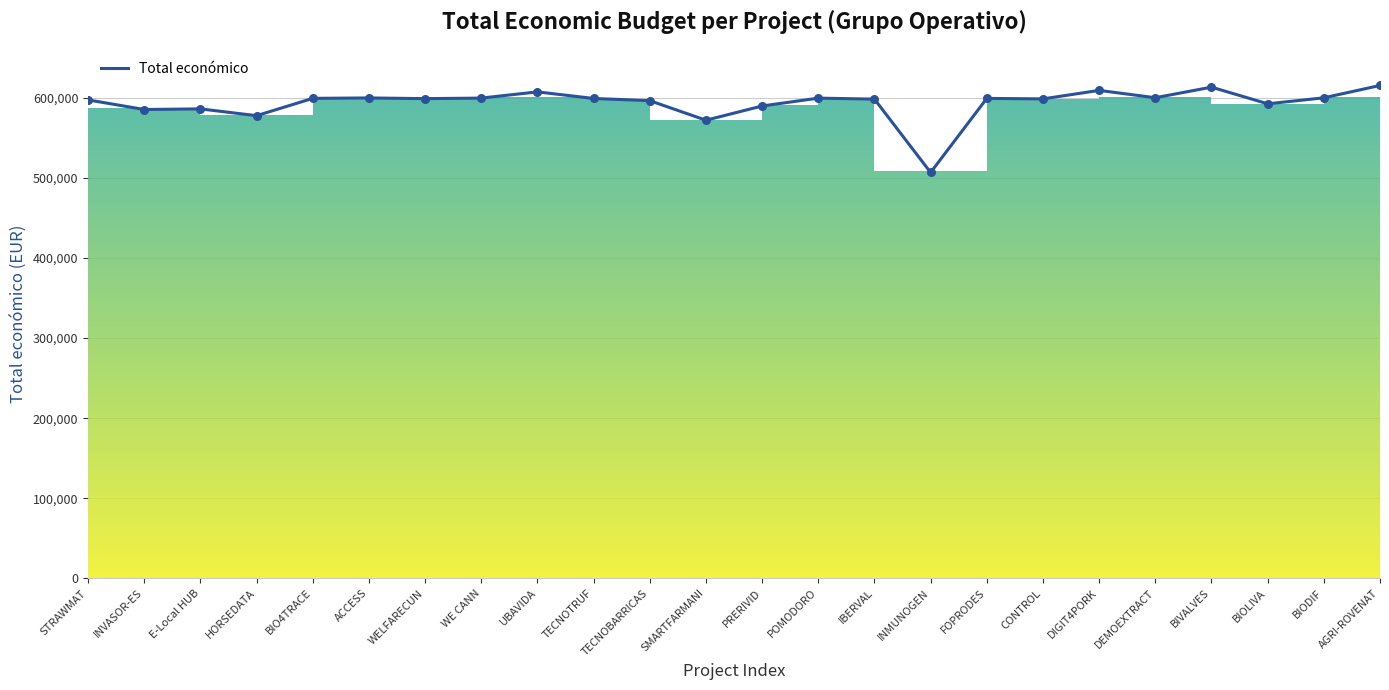

What is the ratio of the value at INVASOR-ES to the value at UBAVIDA?

1.0